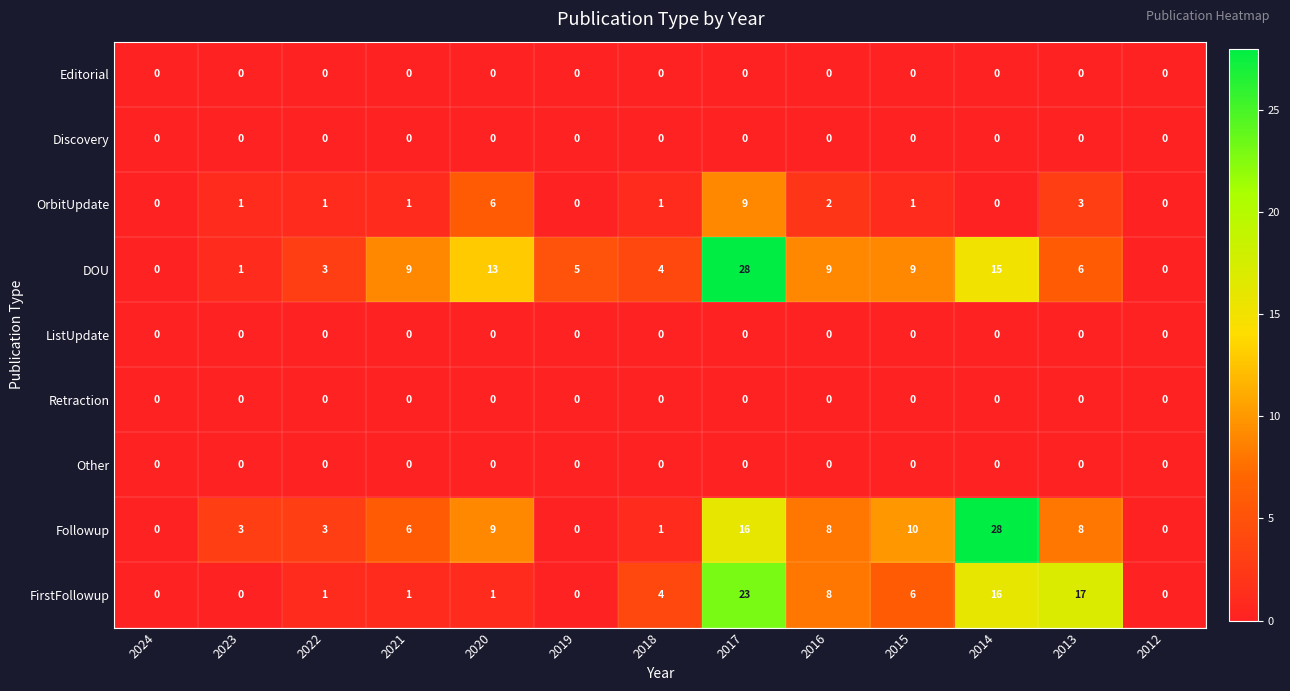

What is the average value of the FirstFollowup series?

6